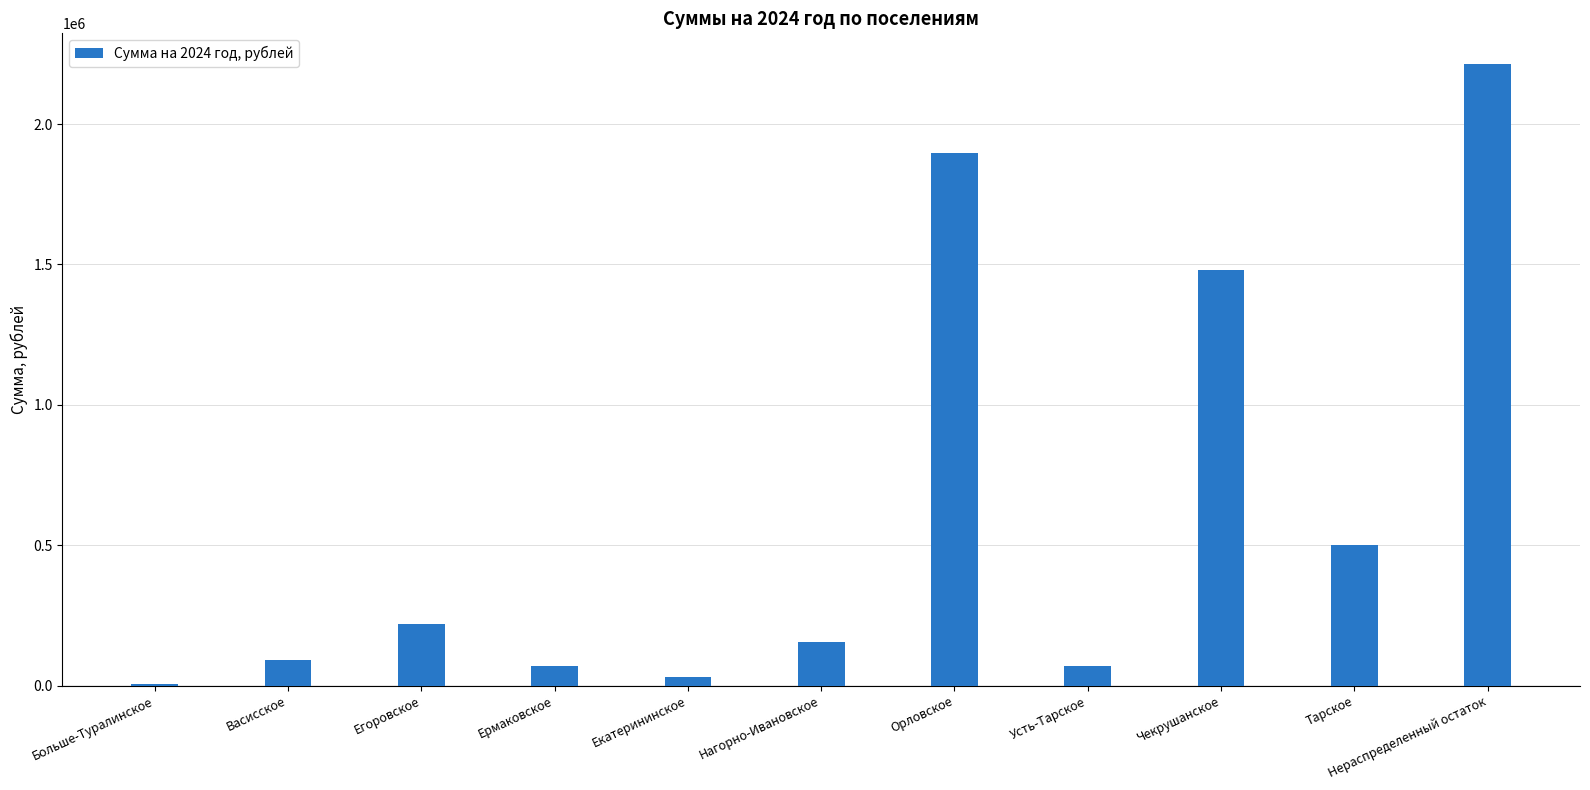

At which label is the value closest to 1109860?

Чекрушанское